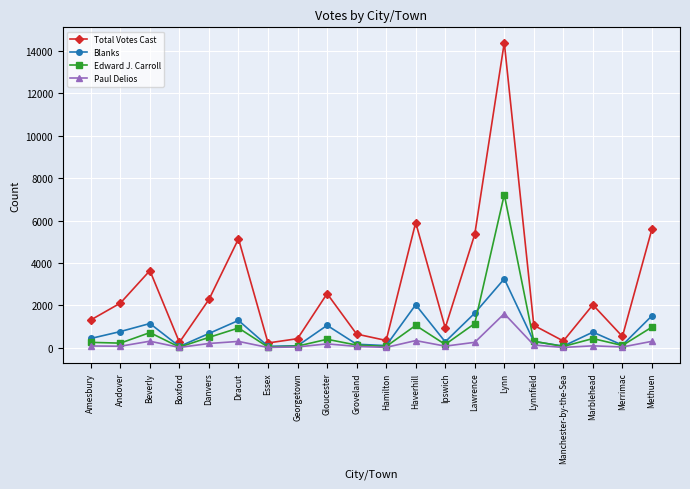

What is the total value across all series at Andover?

3164